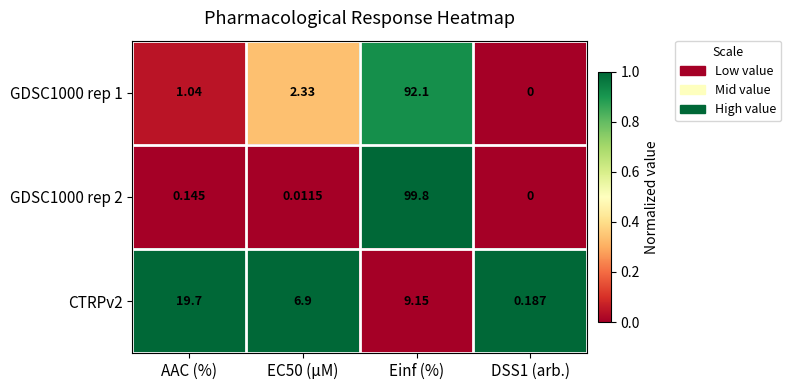

What is the difference between the highest and lowest values at AAC (%)?

19.6